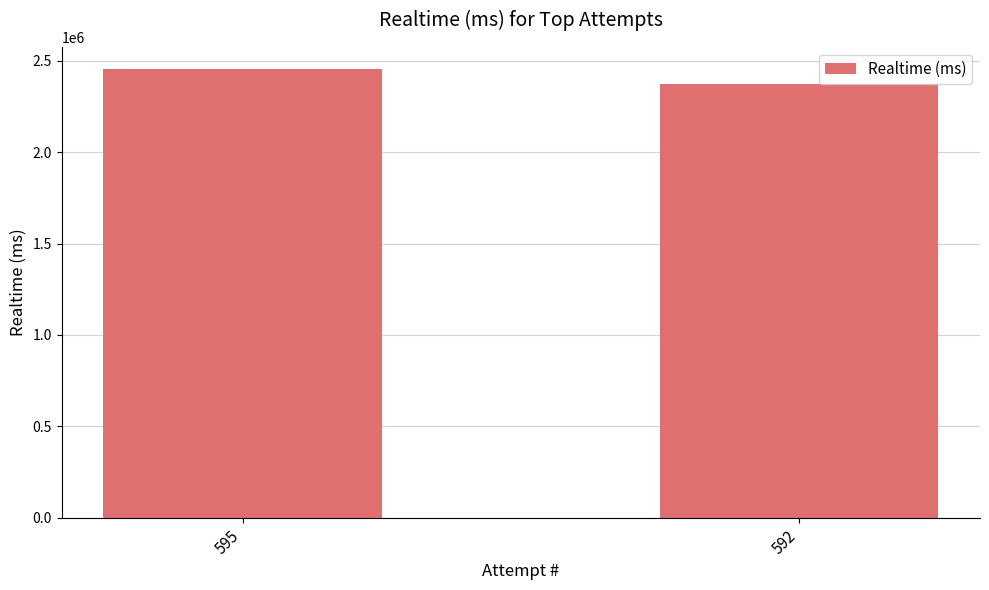

Which has a higher value, 592 or 595?

595